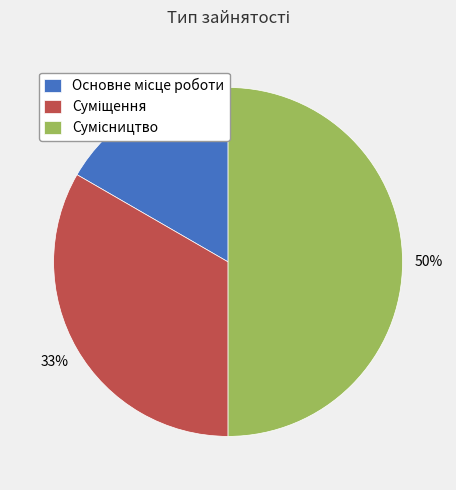

To the nearest percent, what is the average slice percentage?

33%